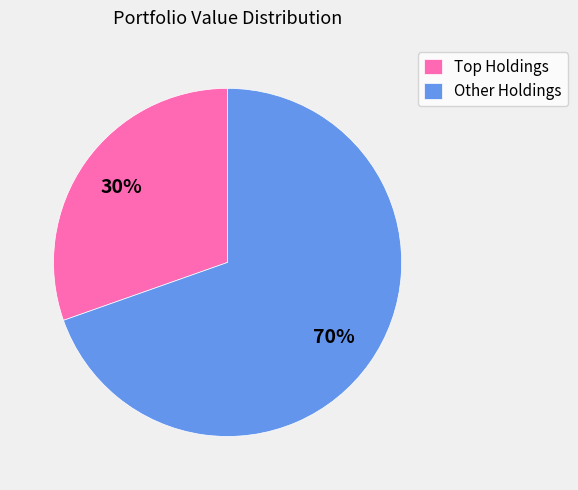

Which category has the smallest portion of the pie?

Top Holdings